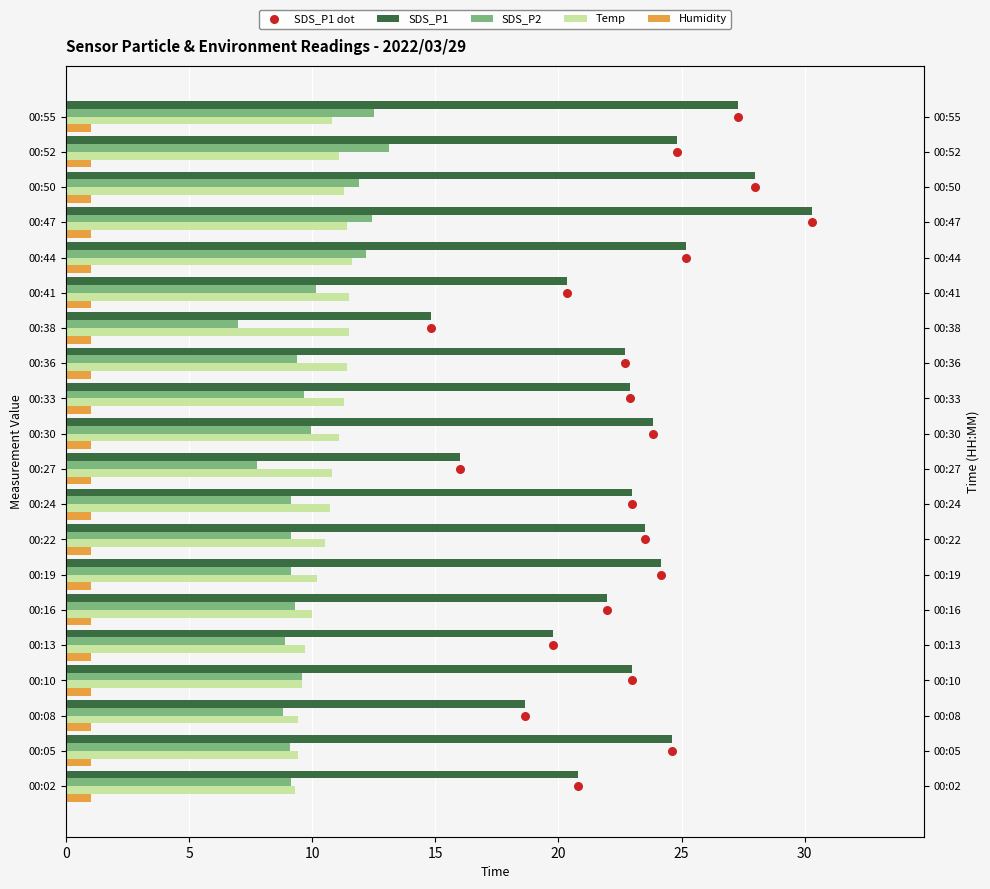

Which series has the largest total across all categories?

SDS_P1